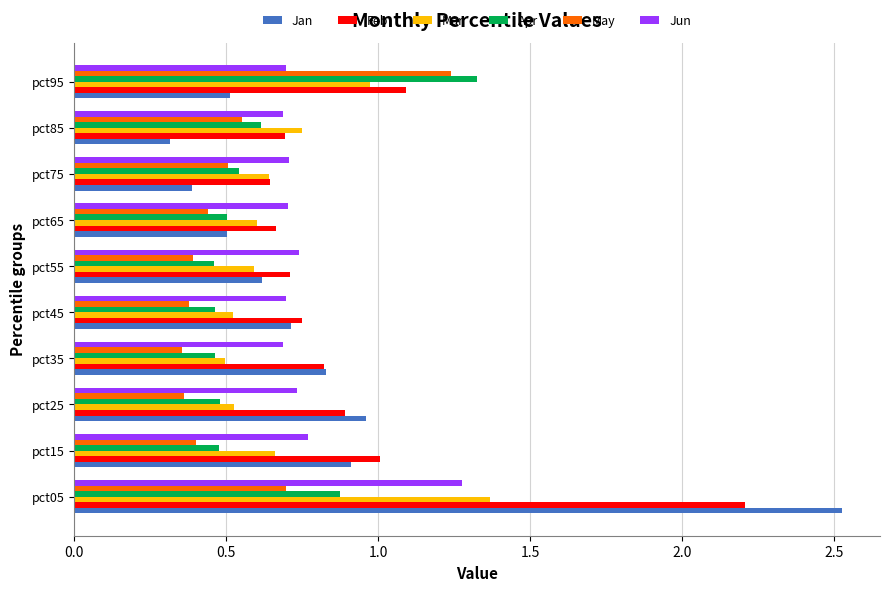

The Feb series shows 1.0 at pct75. True or false?

False